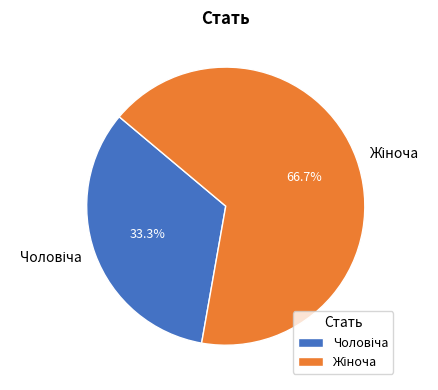

Is there a majority slice in this chart?

Yes